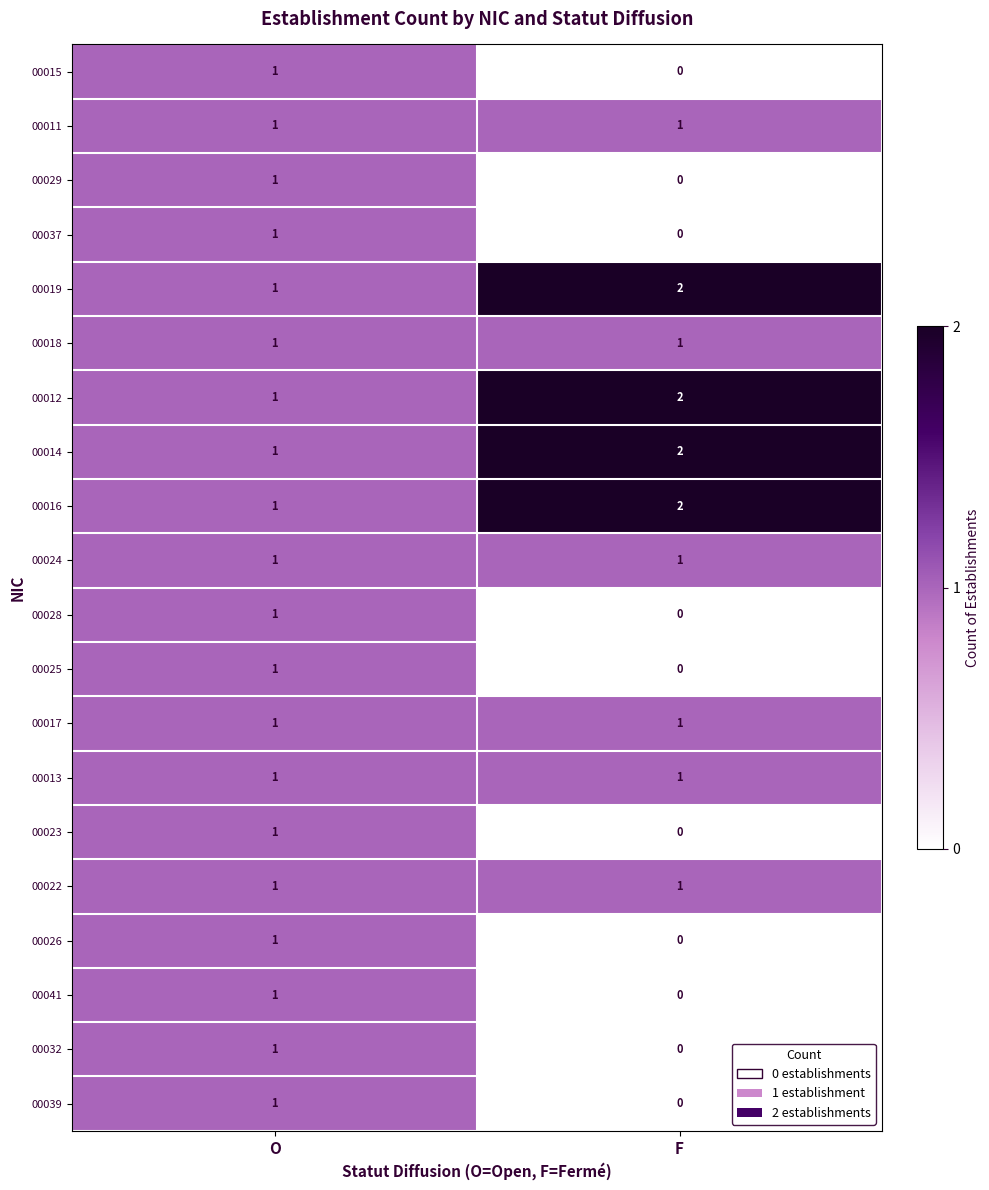

Which category has the lowest value across all series?

F